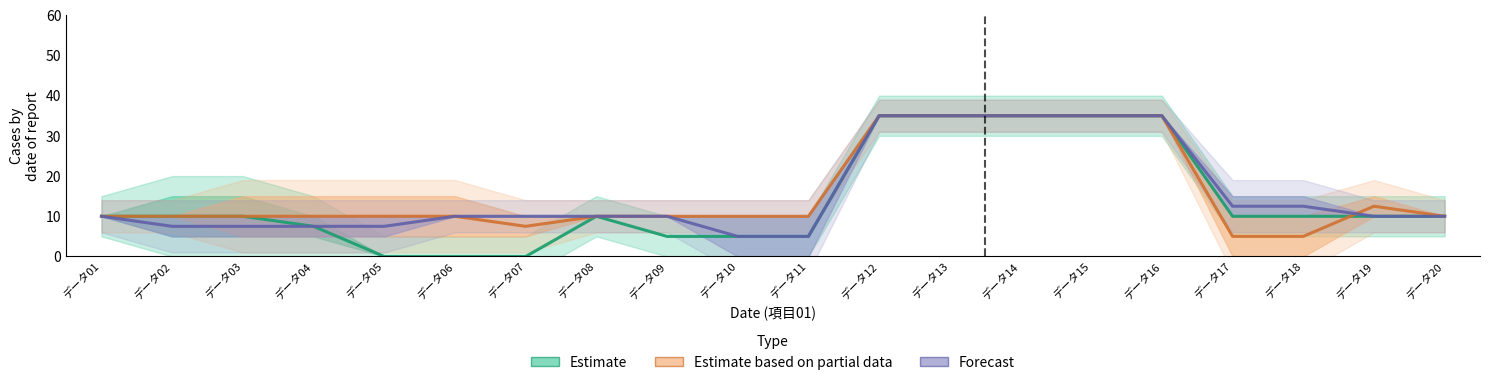

Which series has the largest total across all categories?

Estimate based on partial data